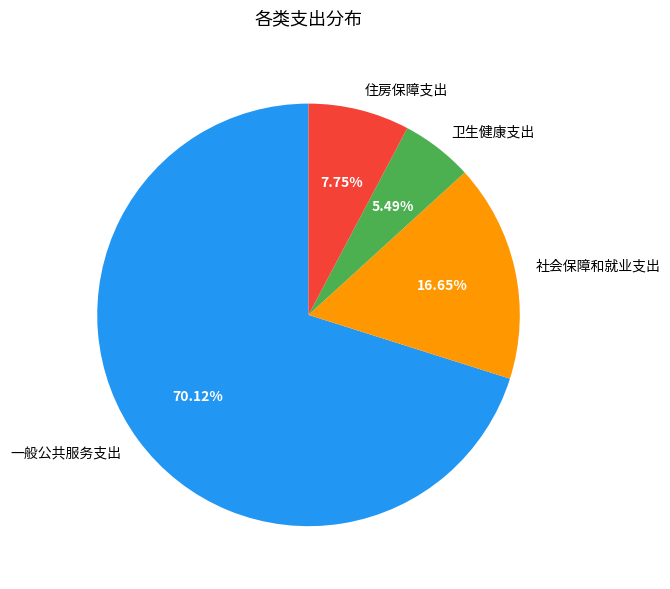

Which has a higher value, 一般公共服务支出 or 社会保障和就业支出?

一般公共服务支出